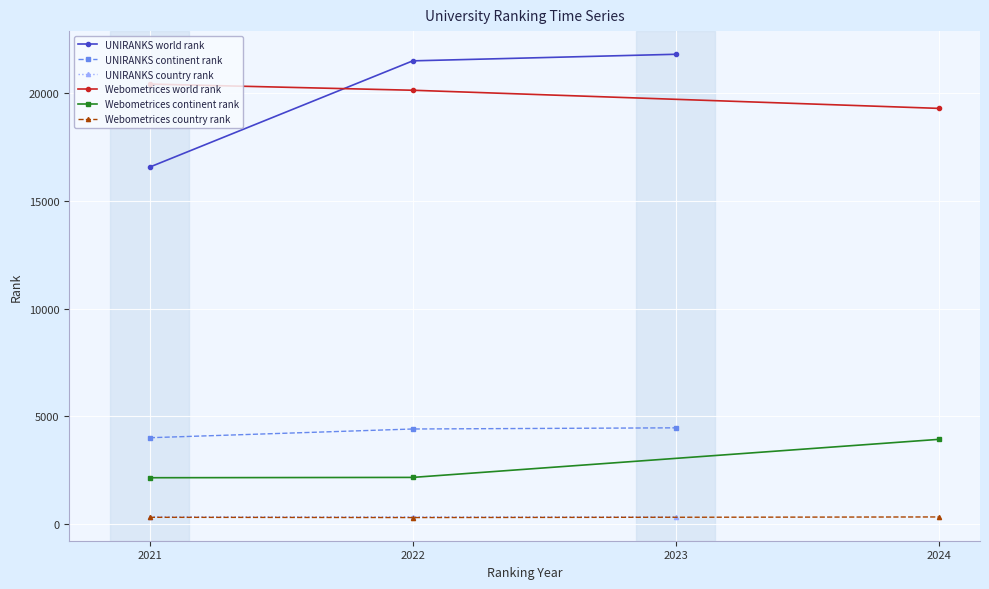

Count the Webometrices world rank values in the range 19291 to 20419.

3